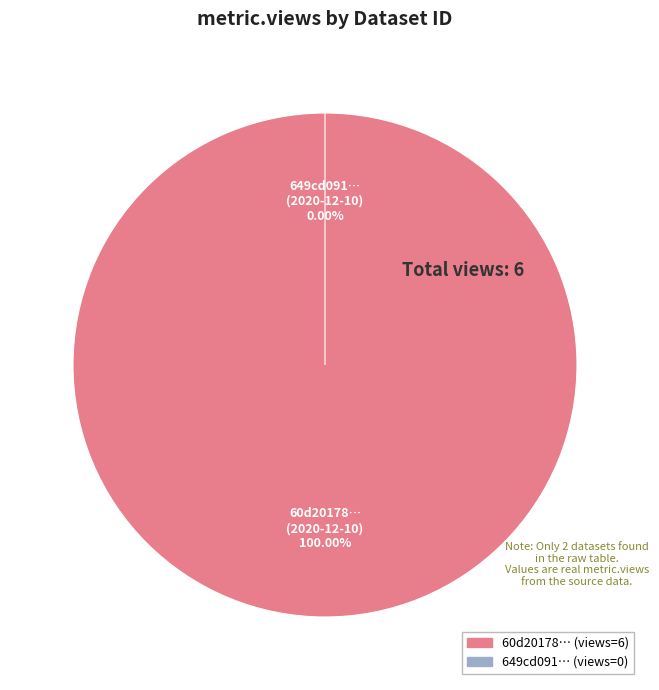

Between 60d201780781901deb633254 and 649cd091078190ea902176fa, which is larger?

60d201780781901deb633254